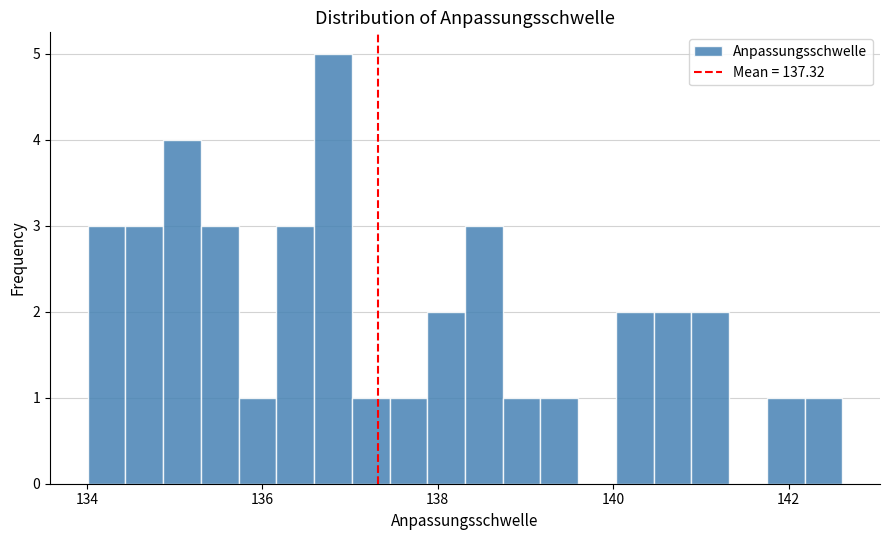

Around what value on the x-axis is the tallest bar? Give the approximate position of its centre, as read against the axis.

136.8